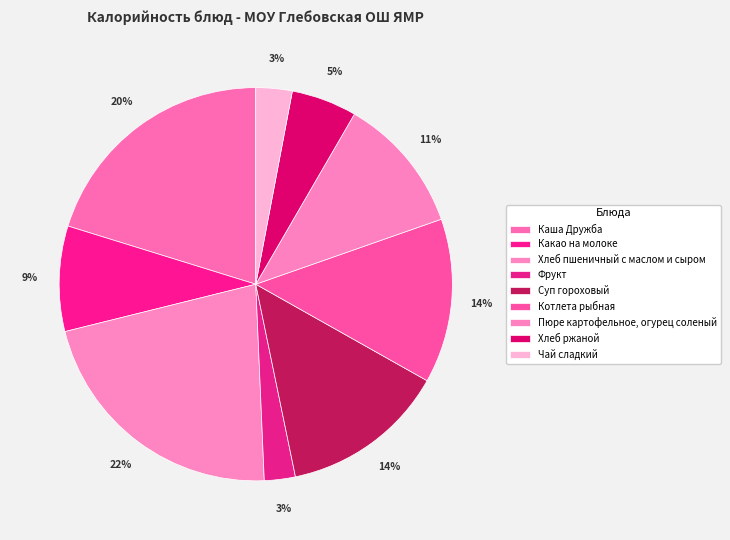

Count the number of slices in the pie.

9